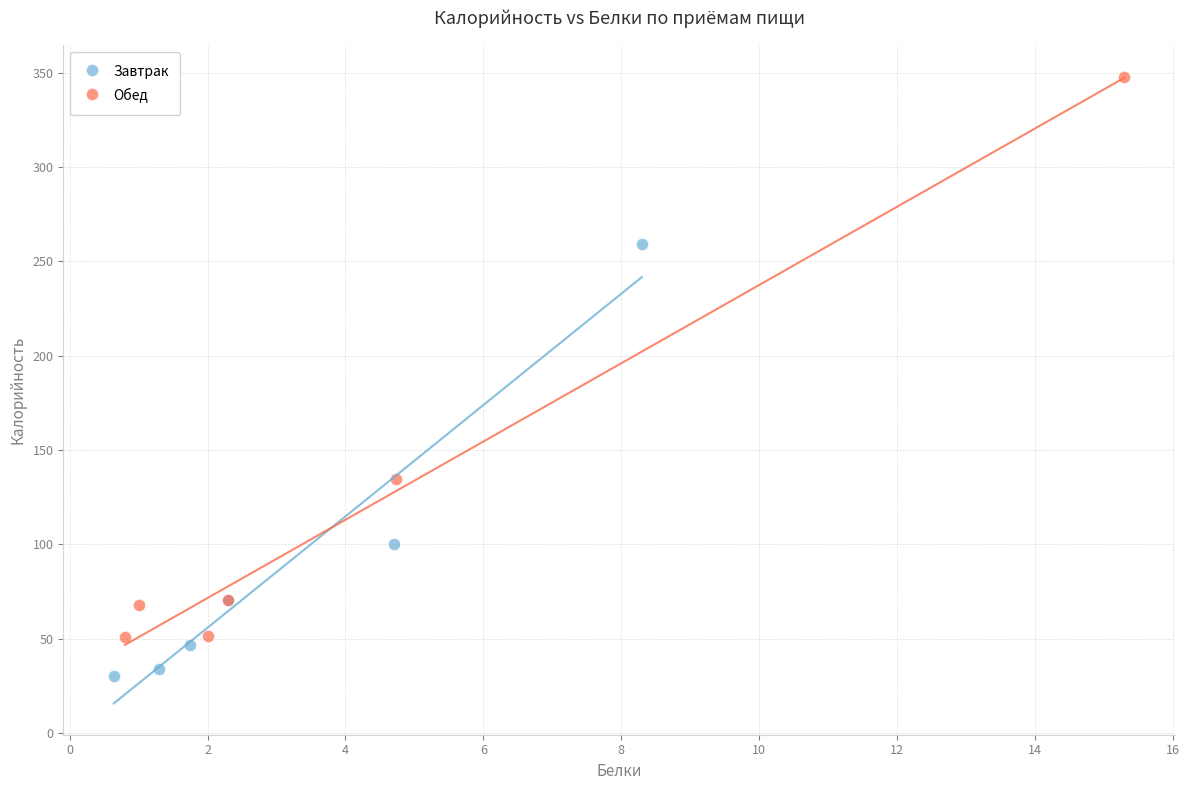

Which series reaches the maximum Y coordinate?

Обед